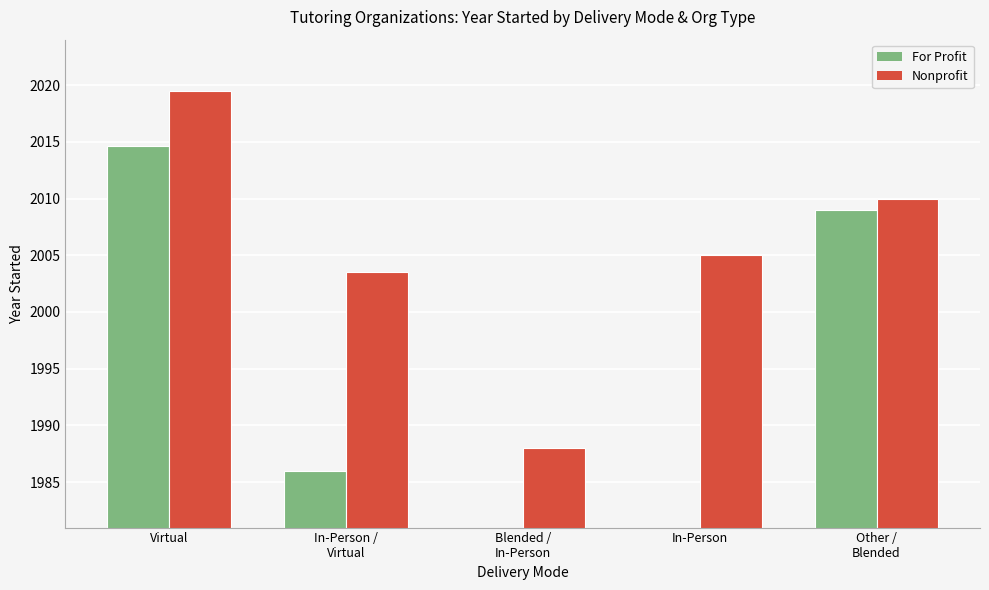

Where does the Nonprofit series first go above 2005?

Virtual